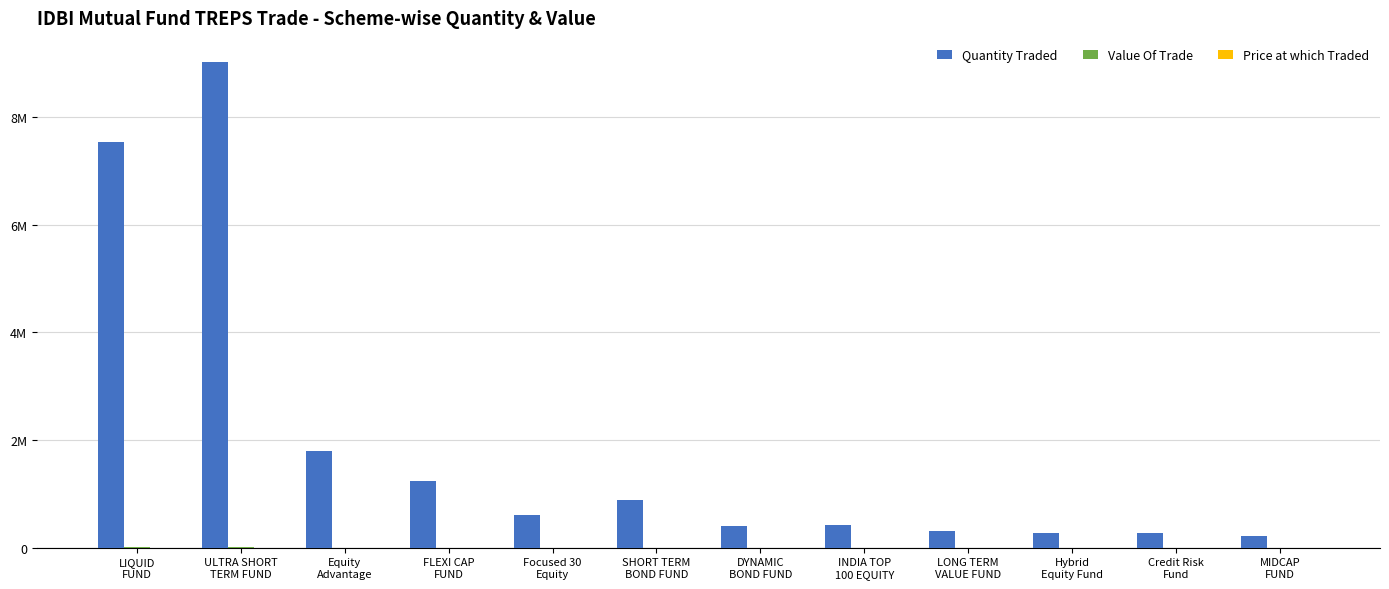

What is the highest value of the Value Of Trade series?

9018.7